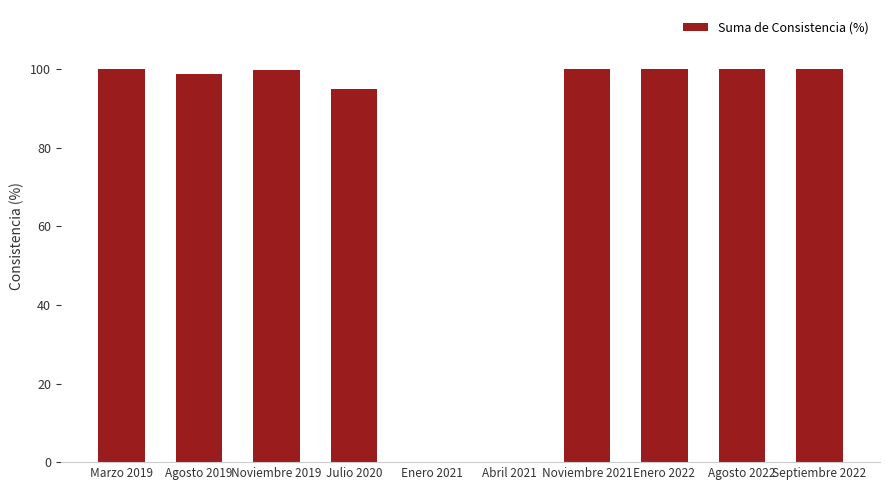

What is the sum of all values?

793.3